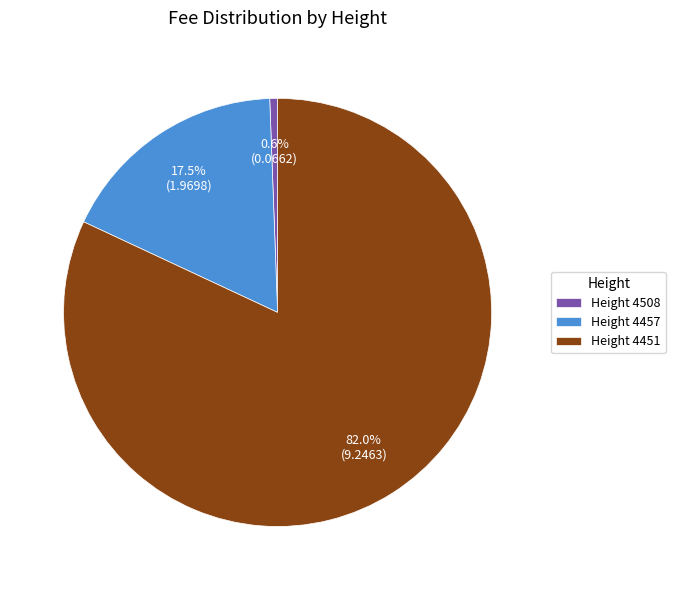

Which has a higher value, Height 4457 or Height 4508?

Height 4457